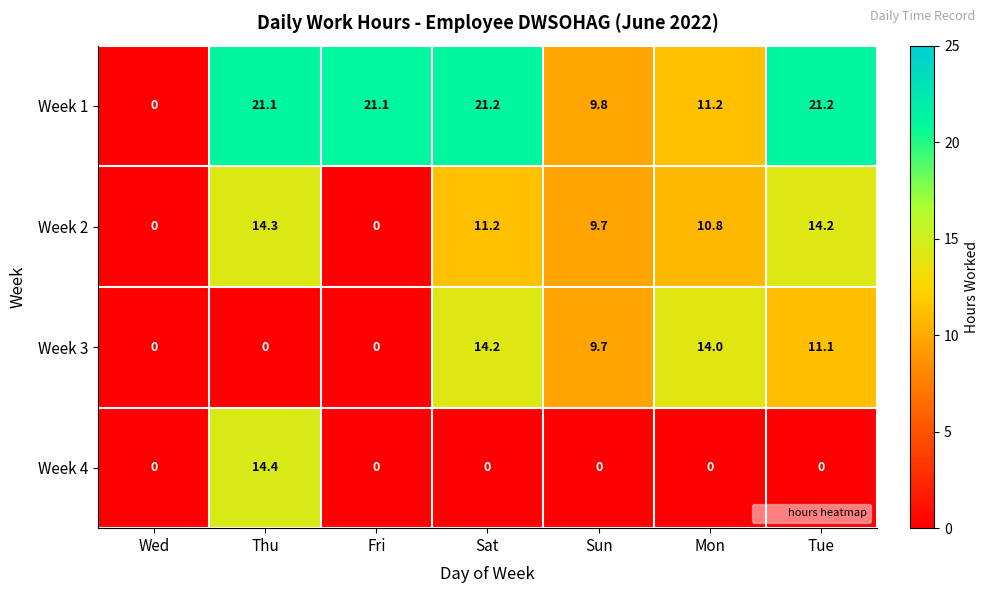

Is it true that Week 1 equals 21.1 at Fri?

True